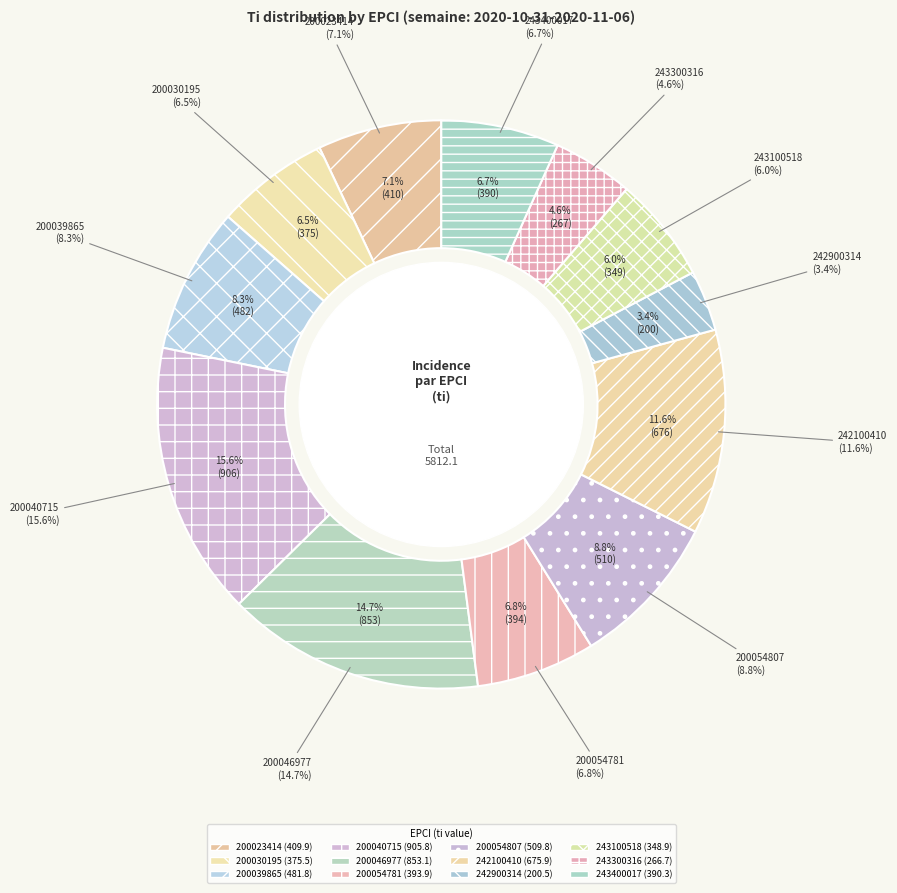

Rank the categories by value from highest to lowest.

200040715, 200046977, 242100410, 200054807, 200039865, 200023414, 200054781, 243400017, 200030195, 243100518, 243300316, 242900314